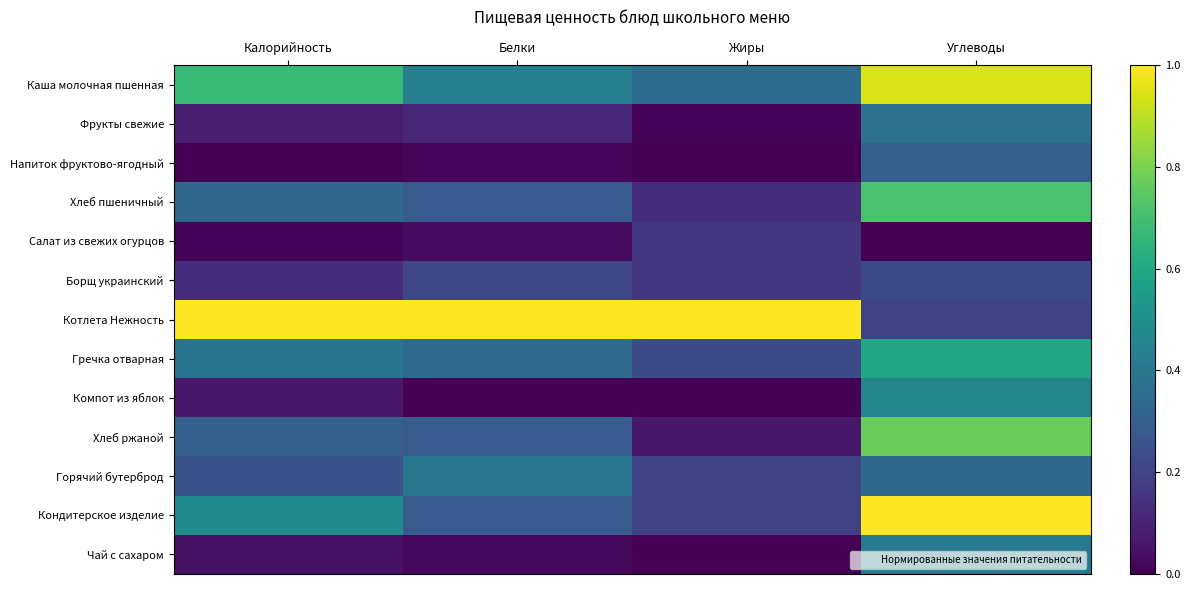

What is the total value across all series at Белки?

3.4